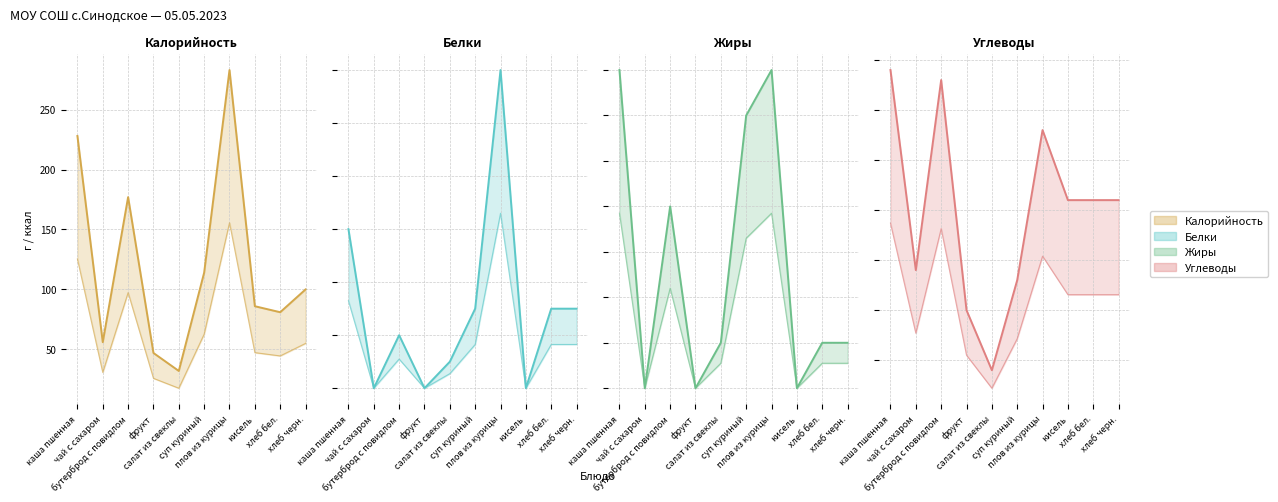

What is the spread (max minus min) of values at бутерброд с повидлом?

175